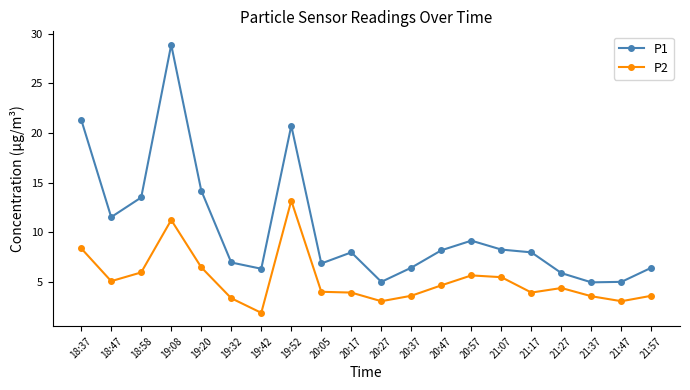

At 19:08, list the series in order from largest to smallest.

P1, P2